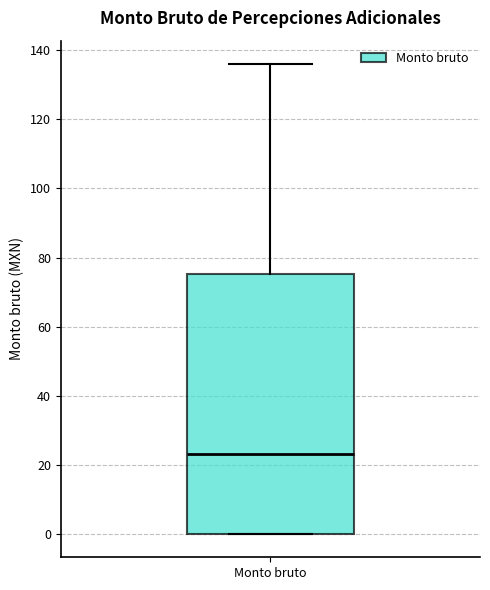

Read this box plot against the y-axis: the position of the median line, the range covered by the box, and the ends of both whiskers. The values are not printed on the chart, so give them approximately, as read against the axis.

median 24, box 0 to 76, whiskers 0 to 136